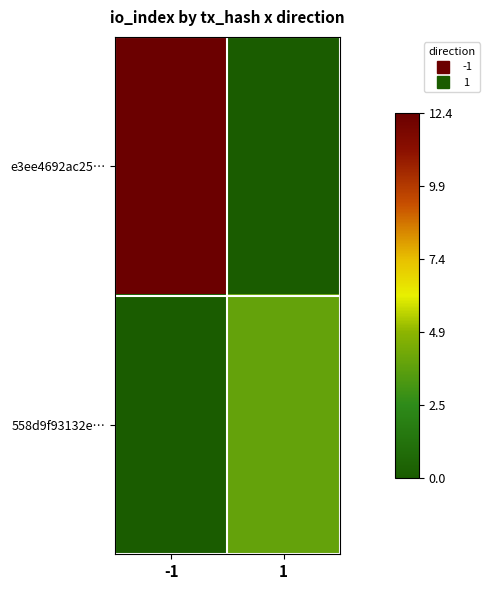

Reading left to right, extract all data points from this chart.

e3ee4692ac25…: -1=12.4	1=0.0
558d9f93132e…: -1=0.0	1=3.9